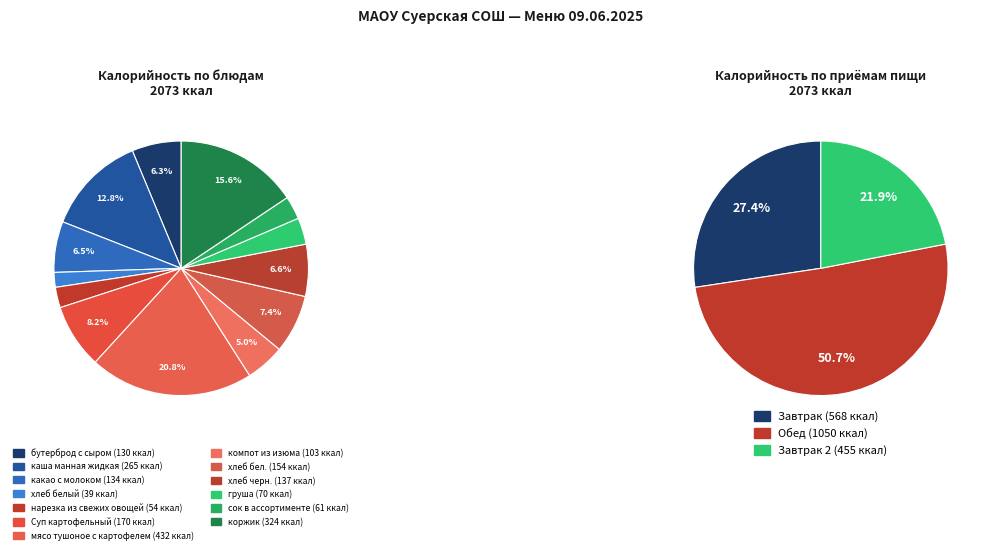

How many slices are in this pie chart?

13